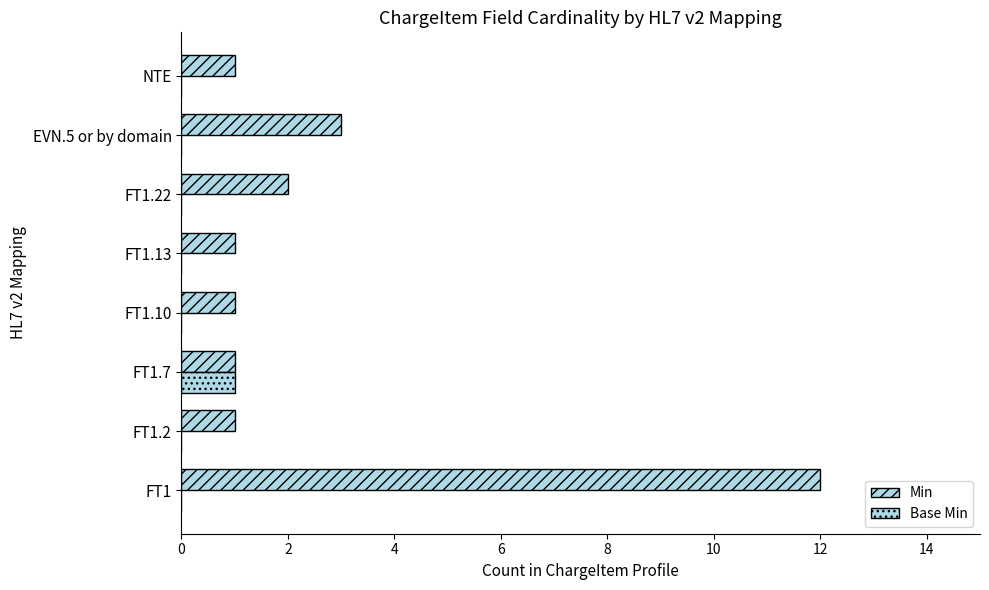

How many series are shown in this chart?

2